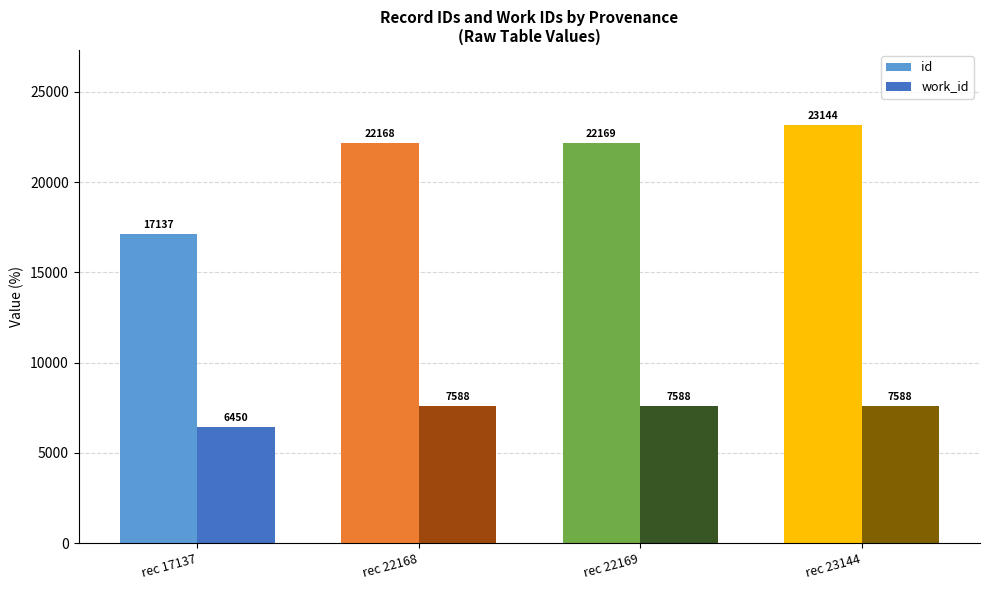

How many bars are there in total?

8